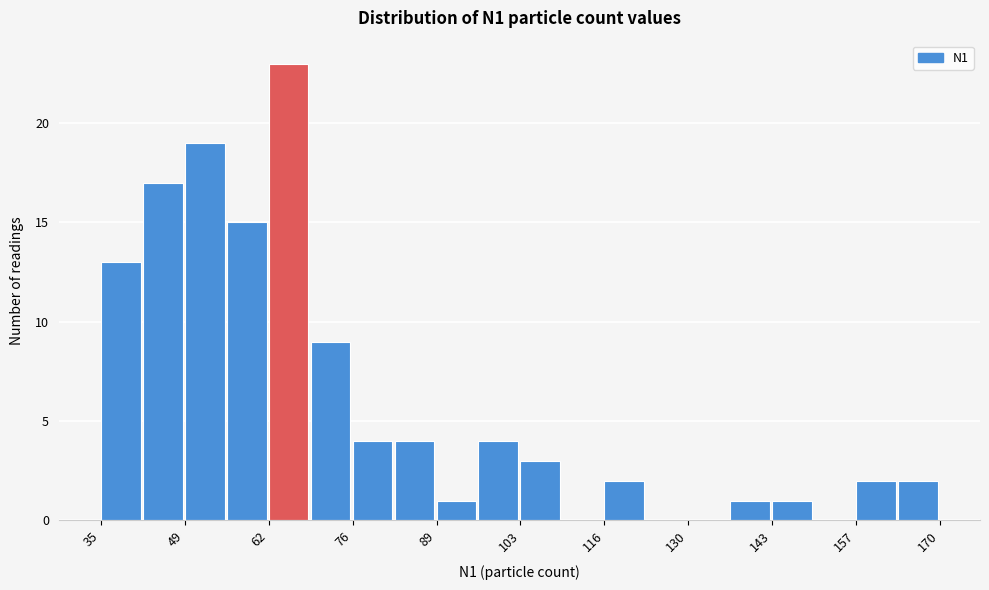

Around what value on the x-axis is the tallest bar? Give the approximate position of its centre, as read against the axis.

66